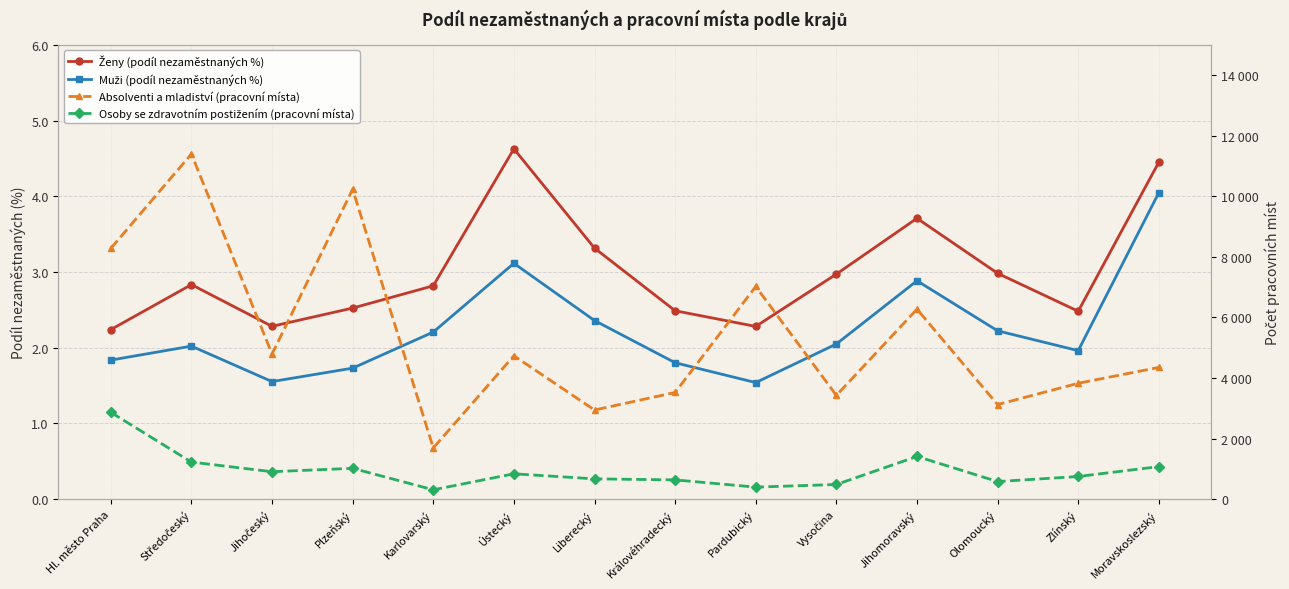

At which category does Muži (podíl nezaměstnaných %) reach its first local peak?

Středočeský